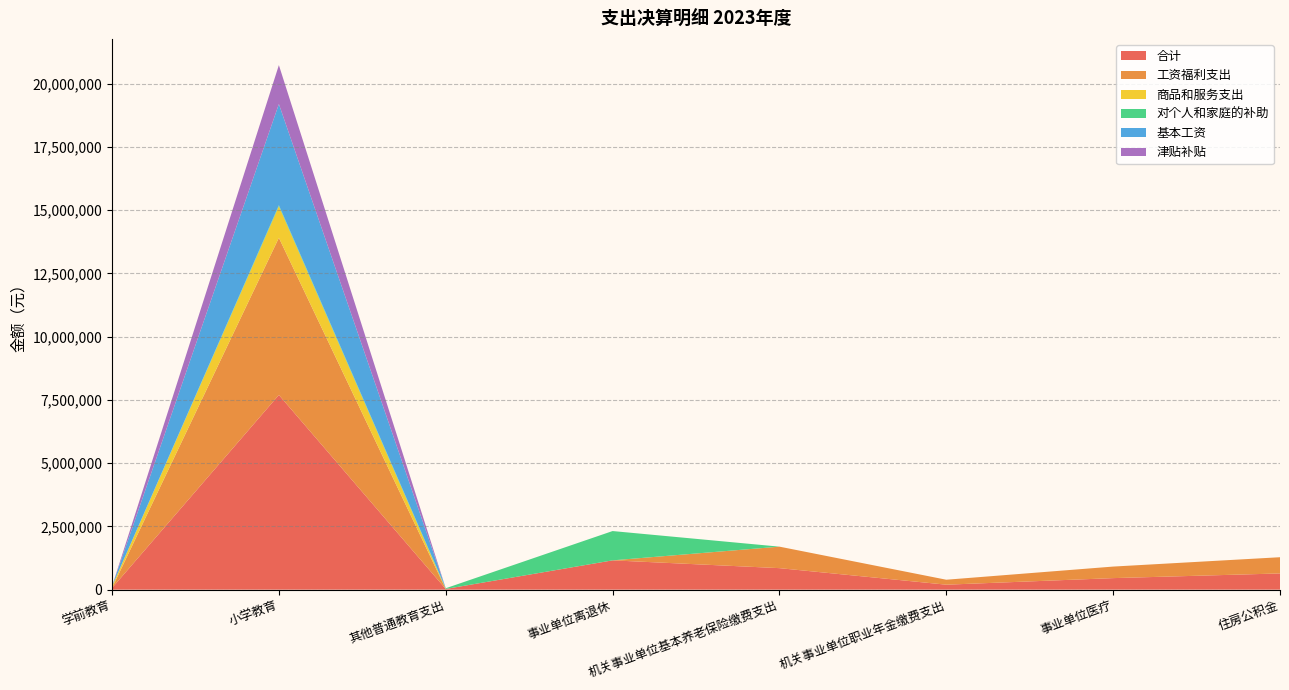

Reading left to right, what are all the values shown in this chart?

合计: 65300.0	7695931.0	28000.0	1158306.0	850165.4	196355.6	456242.1	641106.0
工资福利支出: 0.0	6212627.9	0.0	0.0	850165.4	196355.6	456242.1	641106.0
商品和服务支出: 60500.0	1249114.1	0.0	0.0	0.0	0.0	0.0	0.0
对个人和家庭的补助: 4800.0	39390.0	28000.0	1158306.0	0.0	0.0	0.0	0.0
基本工资: 0.0	4000006.9	0.0	0.0	0.0	0.0	0.0	0.0
津贴补贴: 0.0	1537549.0	0.0	0.0	0.0	0.0	0.0	0.0